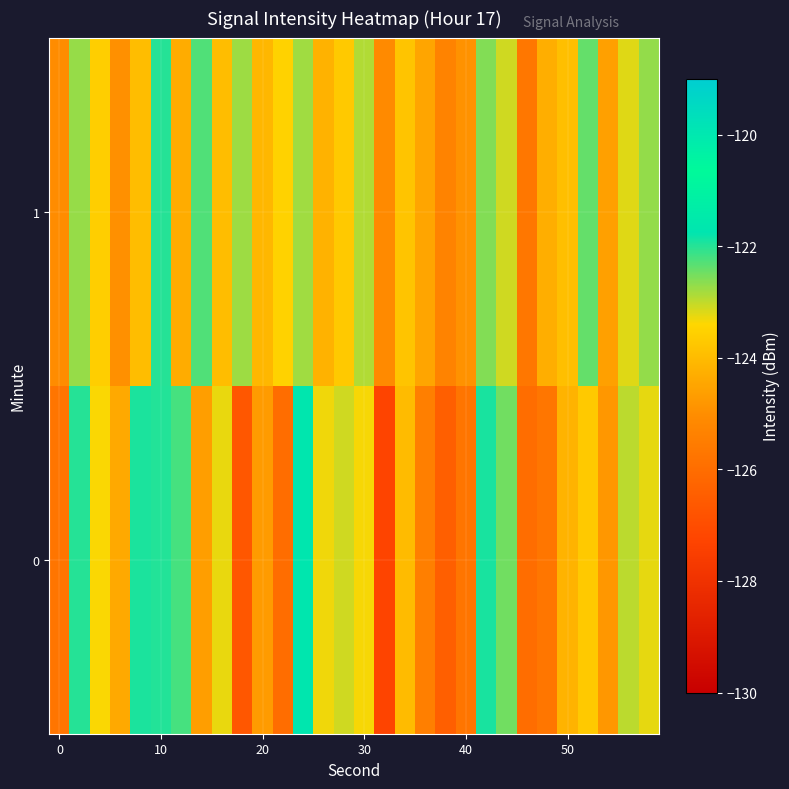

List the series in order of their overall mean, lowest first.

0, 1